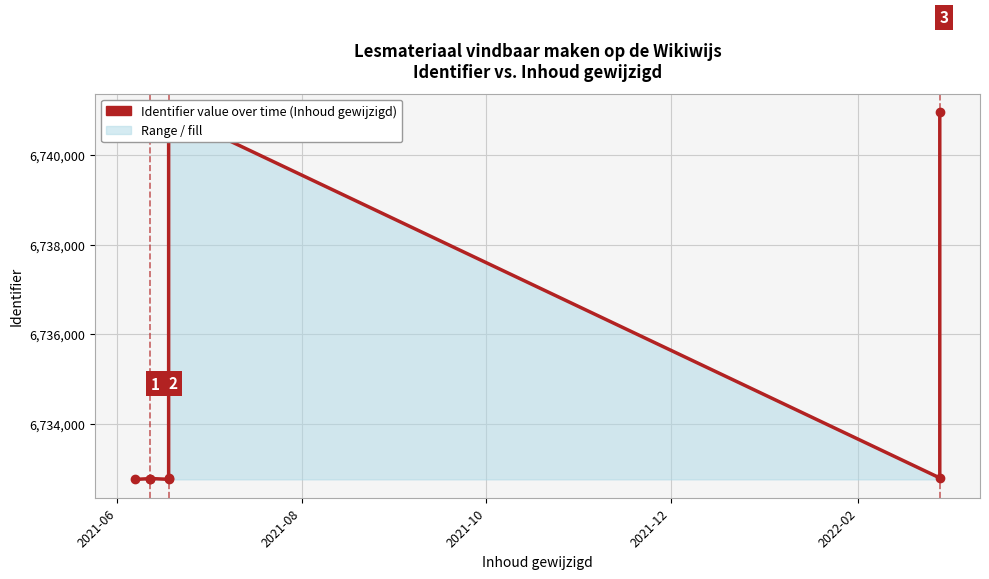

How many points are lower than both their immediate neighbors (excluding endpoints)?

2